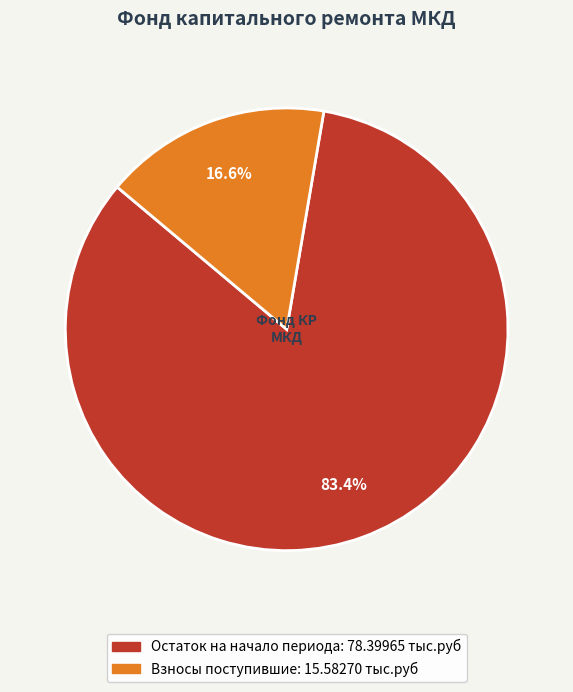

Is there a majority slice in this chart?

Yes